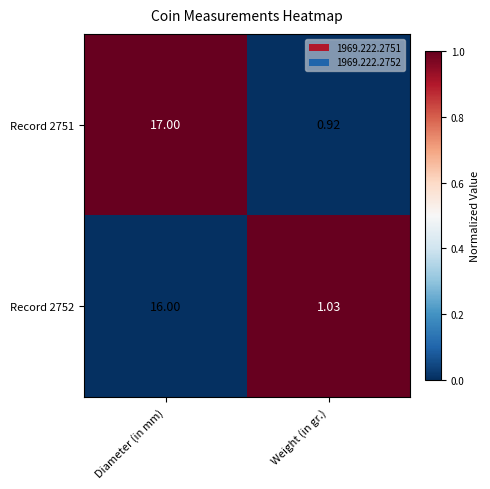

At which label is Record 2752 closest to 8?

Weight (in gr.)